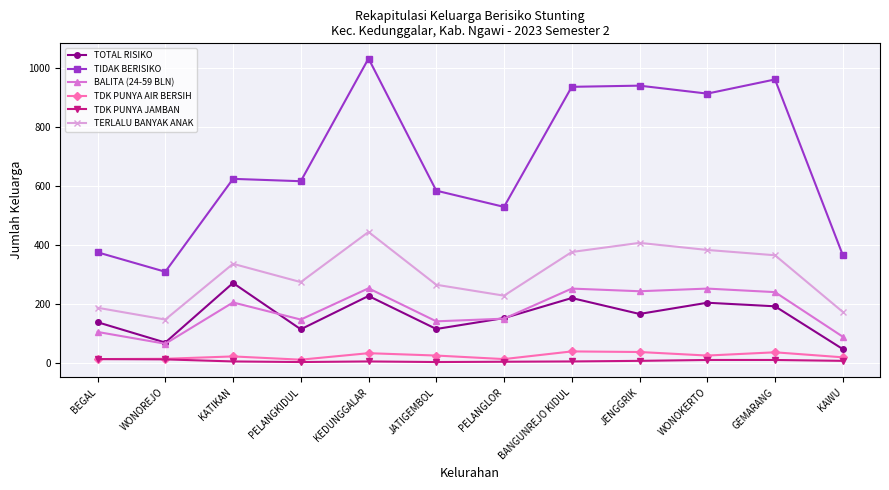

Where is the first local minimum for TIDAK BERISIKO?

WONOREJO